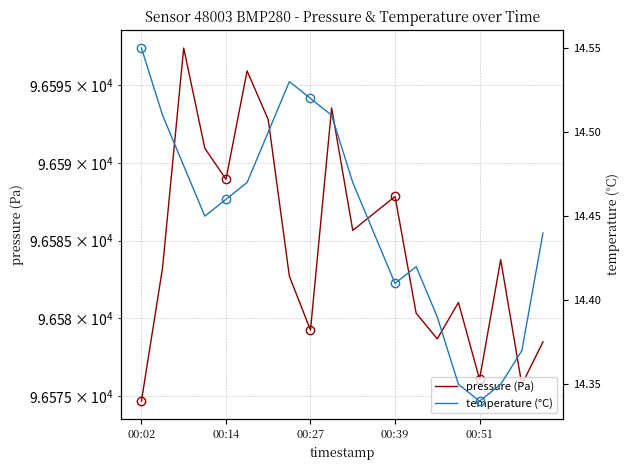

What is the difference between the maximum and minimum values in the pressure series?

22.7